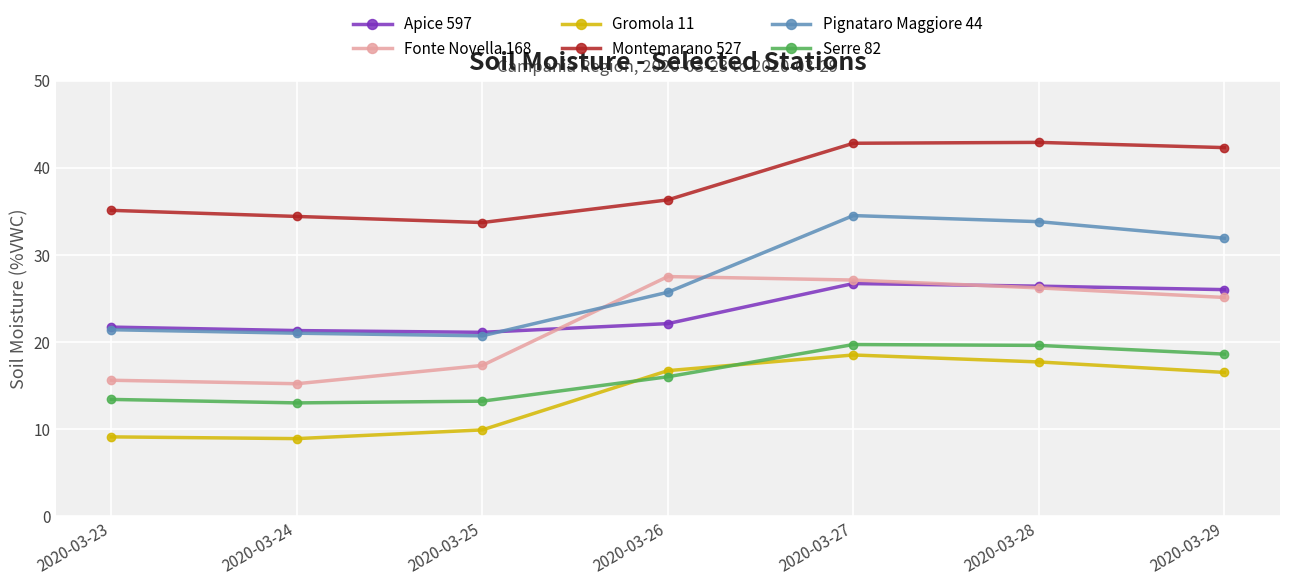

What is the difference between the highest and lowest values at 2020-03-29?

25.8